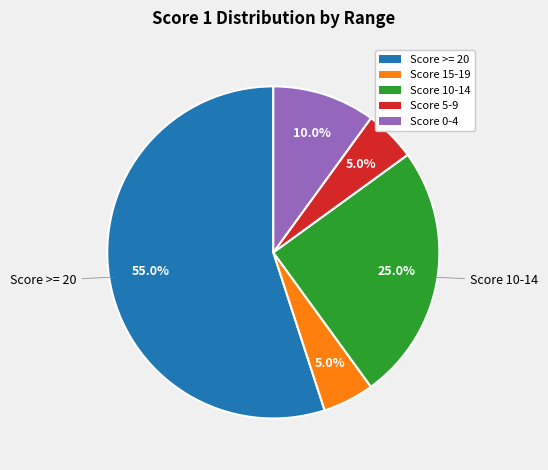

To the nearest percent, what portion does Score 10-14 represent?

25%